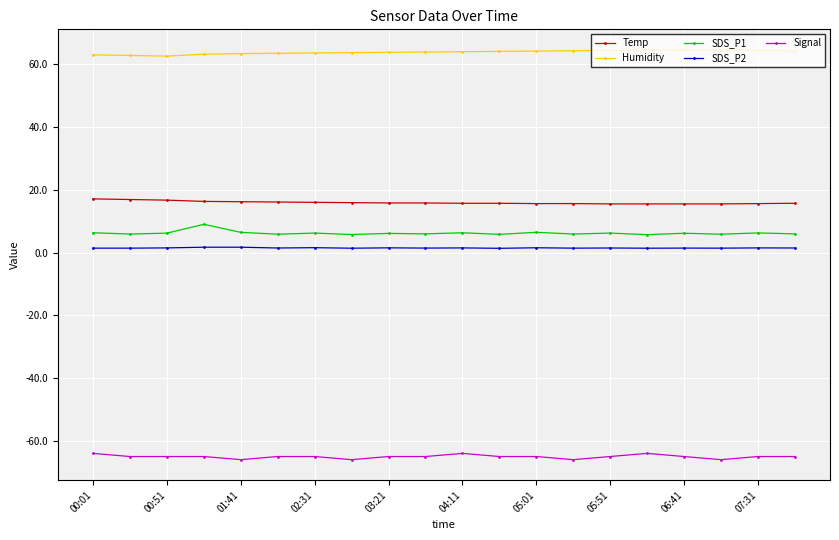

Which series has the largest range (max minus min)?

SDS_P1